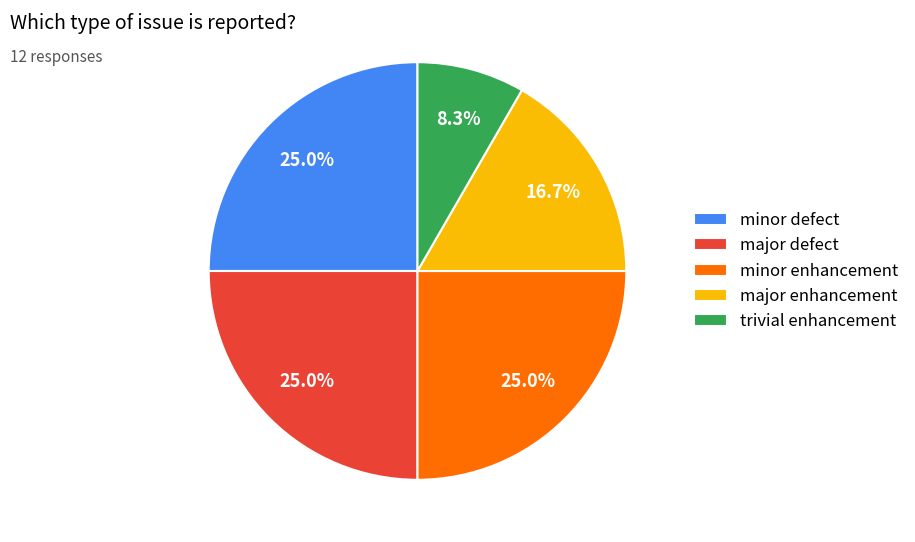

What is the smallest slice in the pie chart?

trivial enhancement